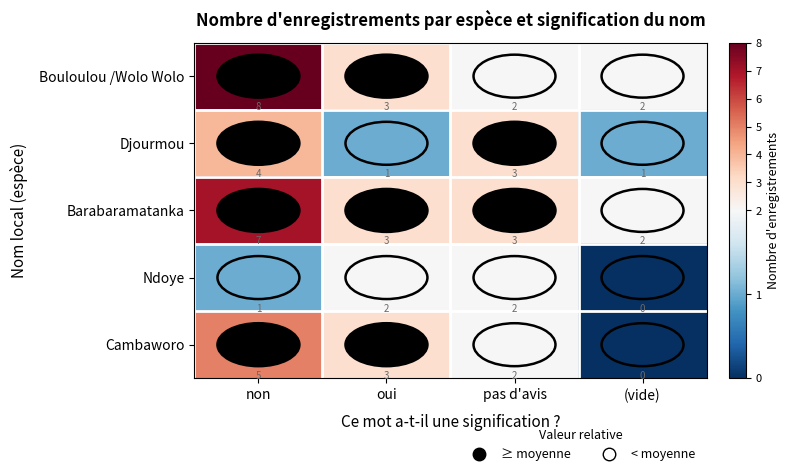

Is it true that Ndoye equals 1 at non?

True